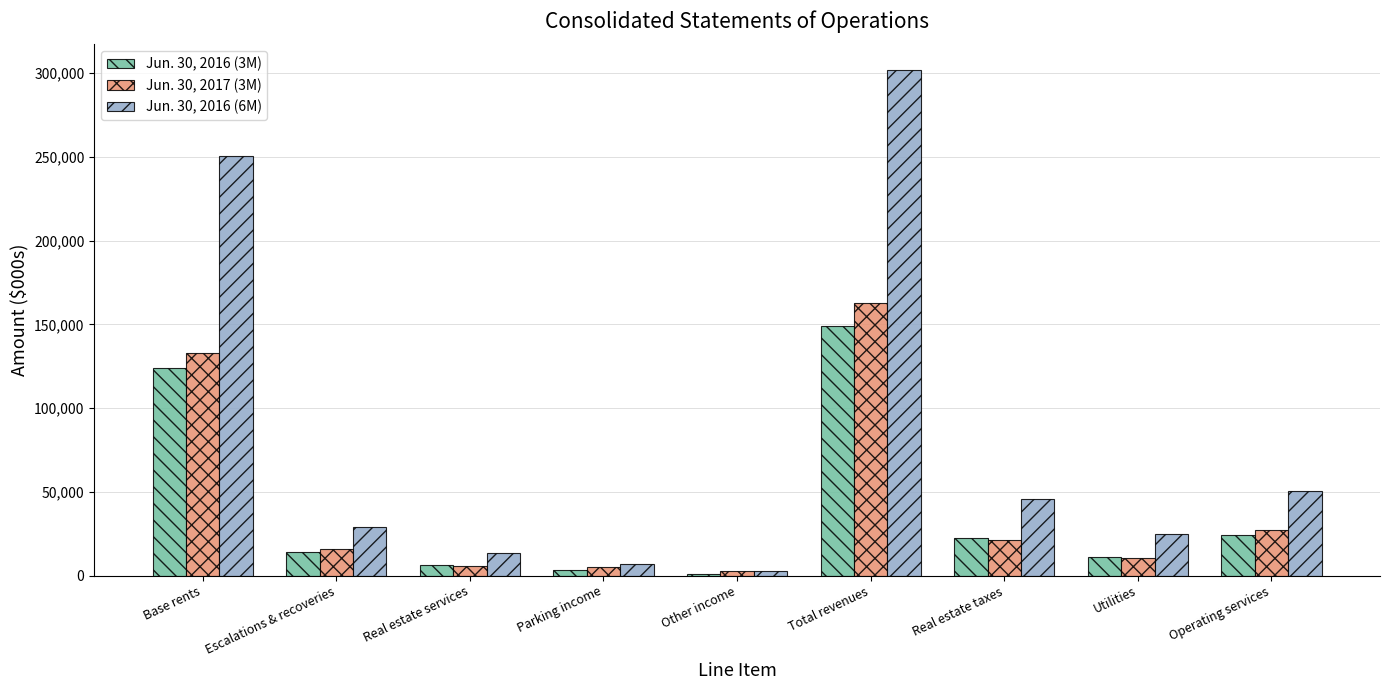

What is the difference between the Jun. 30, 2016 (6M) values at Real estate services and Utilities?

11250